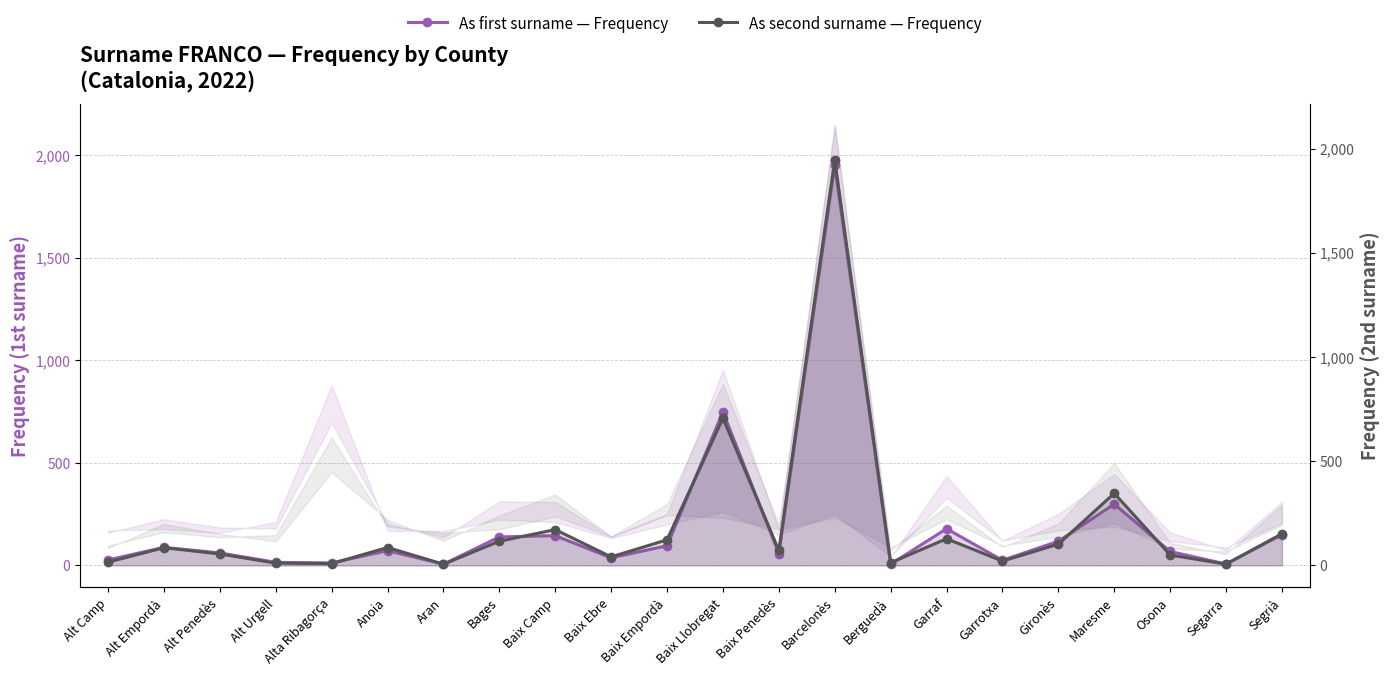

What is the difference between the second highest and second lowest values in the As first surname — Frequency series?

743